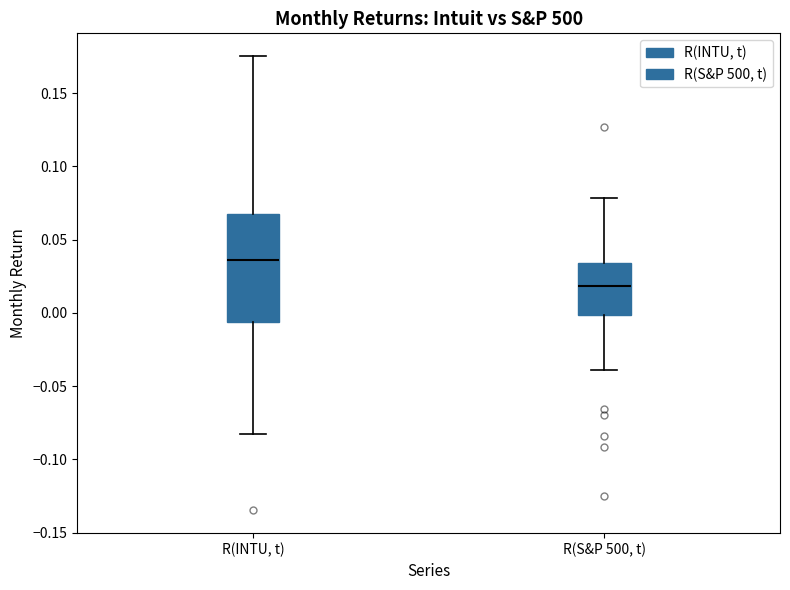

Where does the lower whisker of the box for R(INTU, t) end on the y-axis? The values are not printed on the chart, so give them approximately, as read against the axis.

-0.080